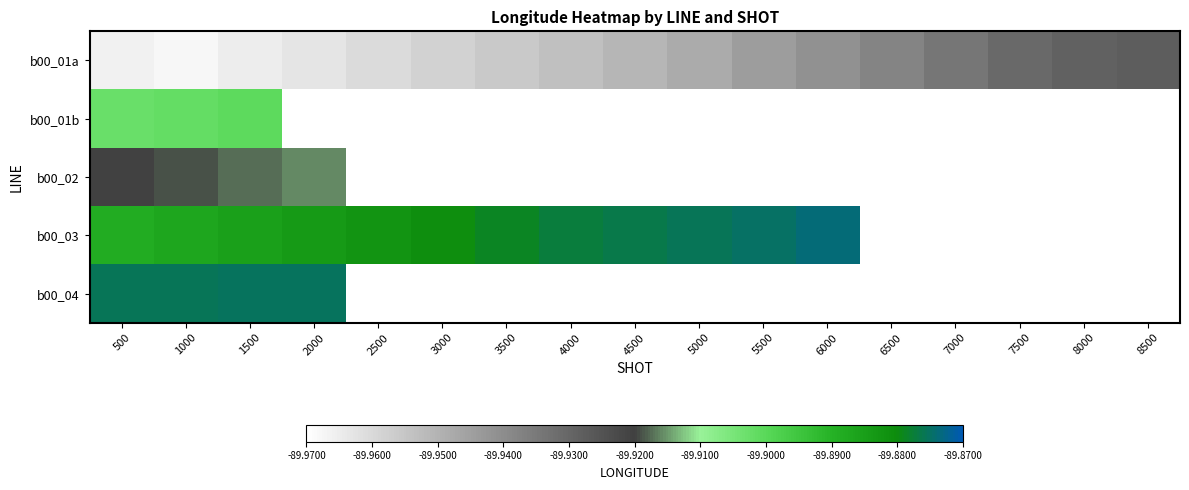

At how many categories does at least one series exceed 0?

17